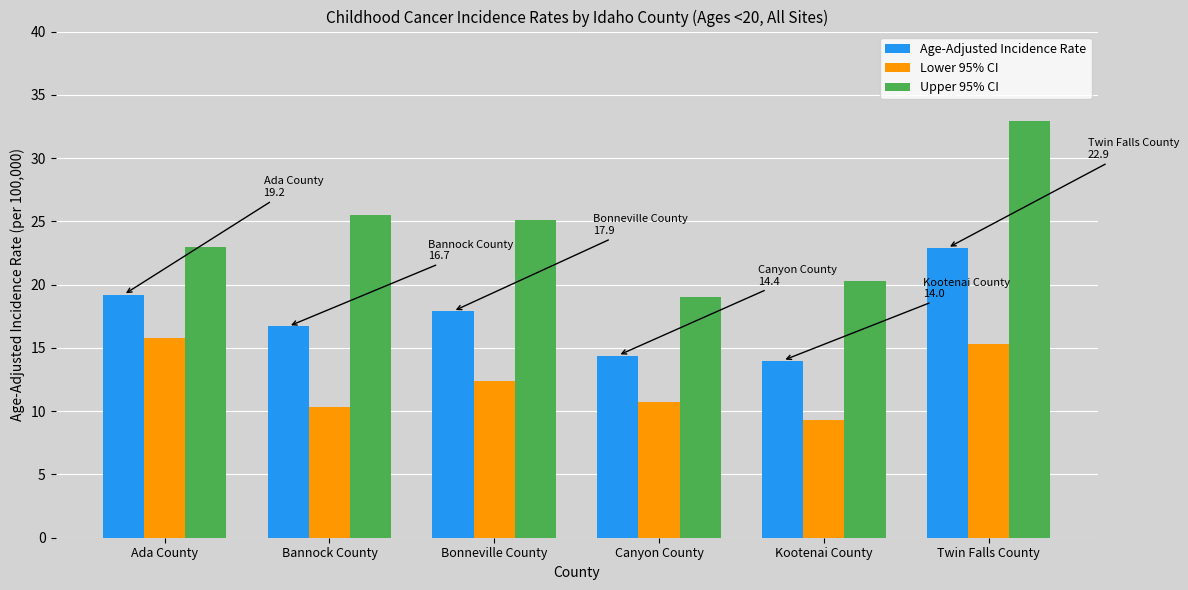

What are all the series names shown in the legend?

Age-Adjusted Incidence Rate, Lower 95% CI, Upper 95% CI